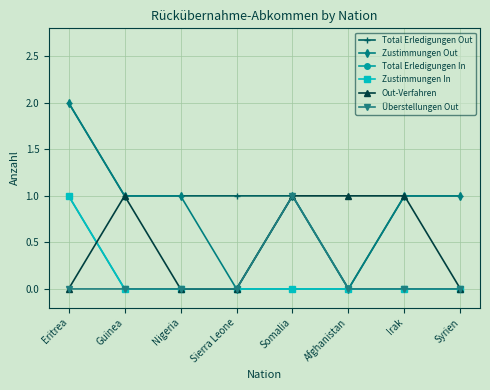

What is the difference between the maximum and minimum values in the Out-Verfahren series?

1